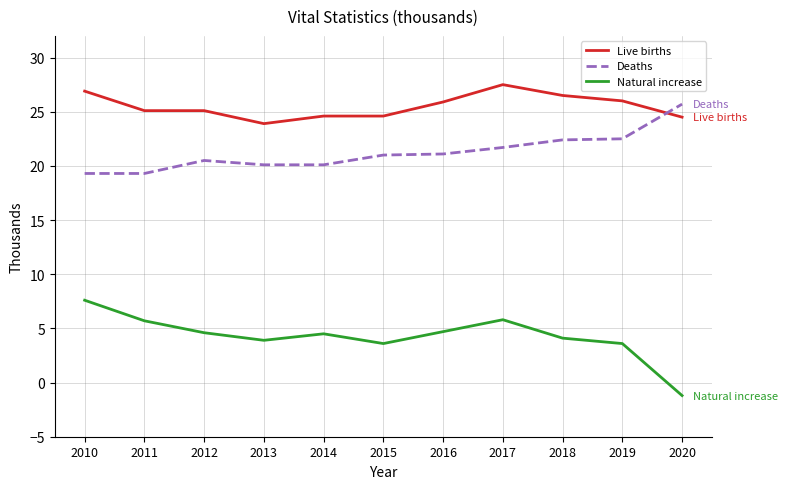

True or false: Deaths has a value of 21.7 at 2017.

True